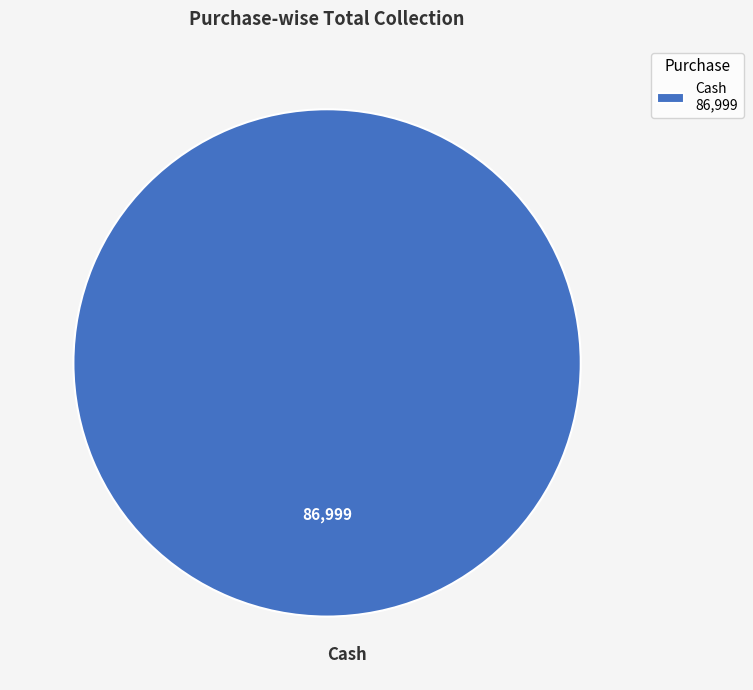

True or false: Cash accounts for 100% of the total.

True